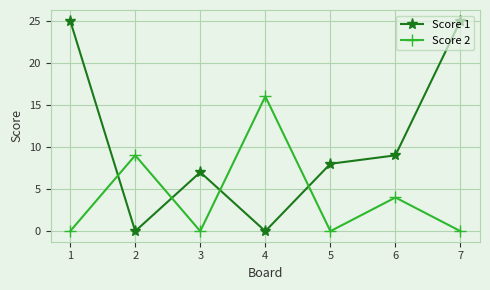

What are all the series names shown in the legend?

Score 1, Score 2